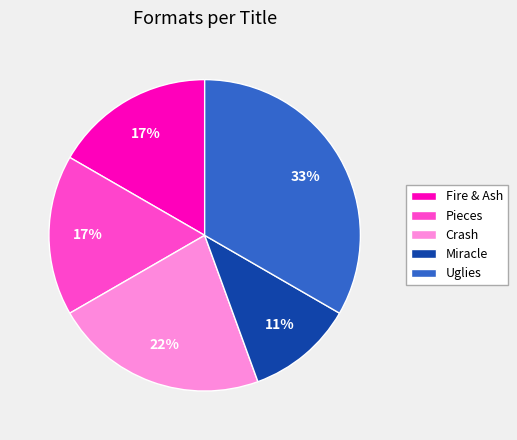

Combined, do Miracle and Pieces account for over 50%?

No